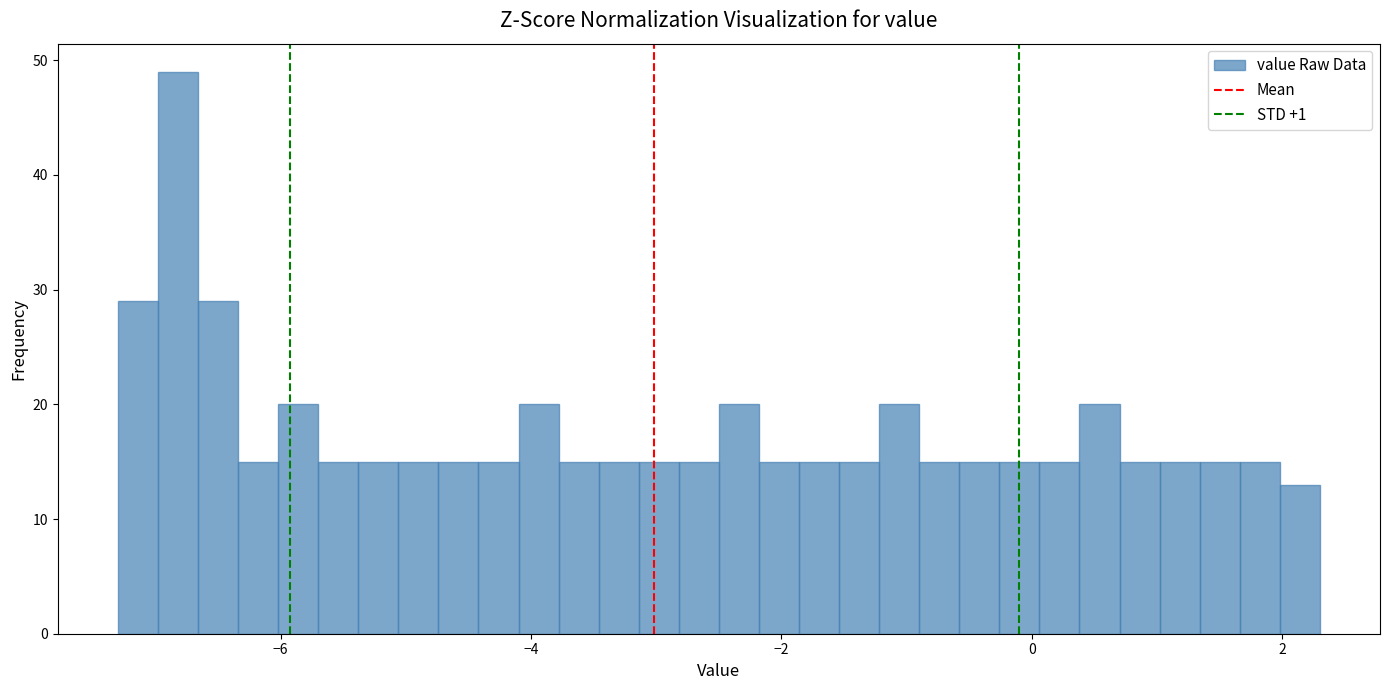

Read against the x-axis, roughly where is the centre of the tallest bar?

-6.8